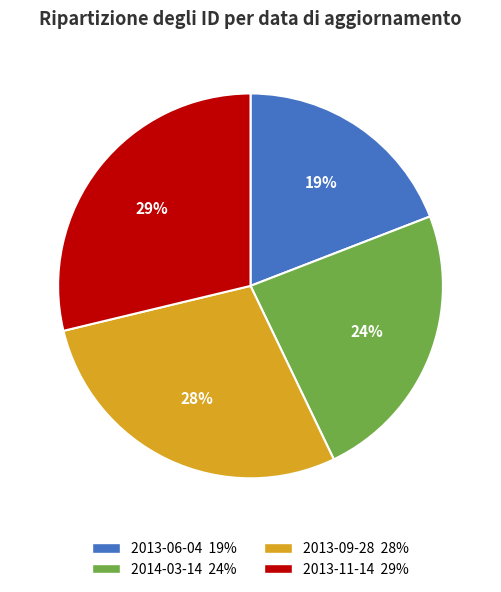

Is it true that 2013-11-14 is 20% of the pie?

False